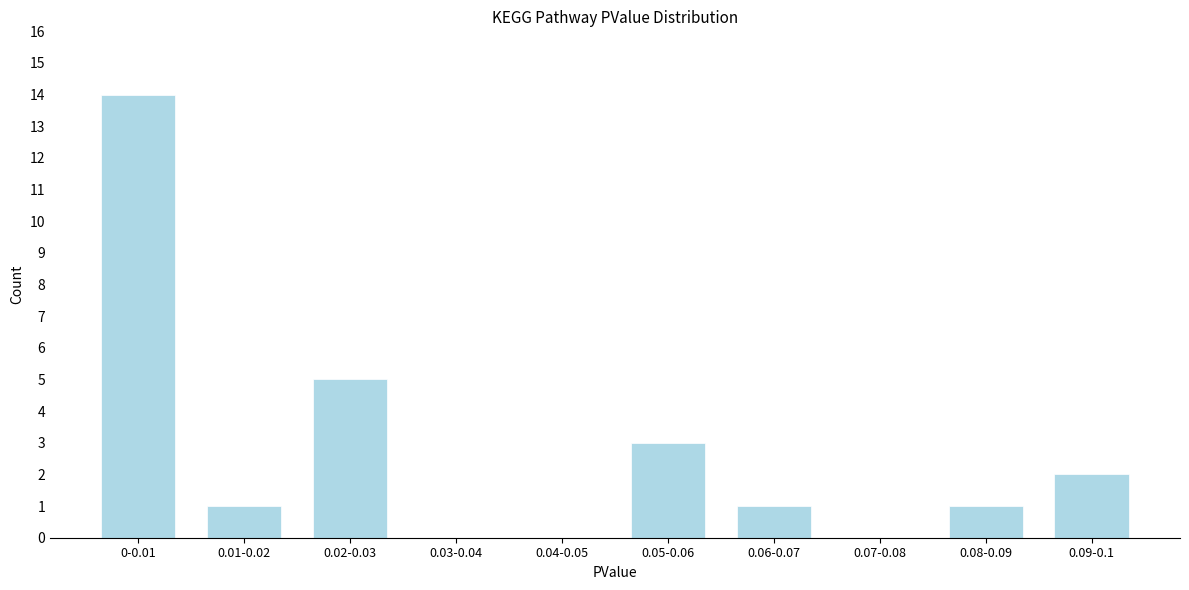

Reading left to right, transcribe all the data shown in this chart.

0-0.01=14	0.01-0.02=1	0.02-0.03=5	0.03-0.04=0	0.04-0.05=0	0.05-0.06=3	0.06-0.07=1	0.07-0.08=0	0.08-0.09=1	0.09-0.1=2